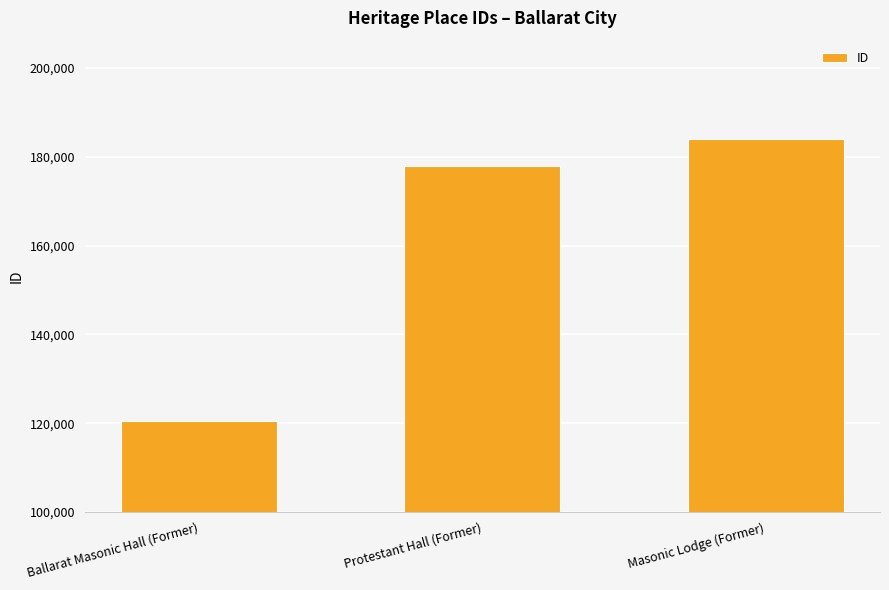

The value at Protestant Hall (Former) is 178024. True or false?

True